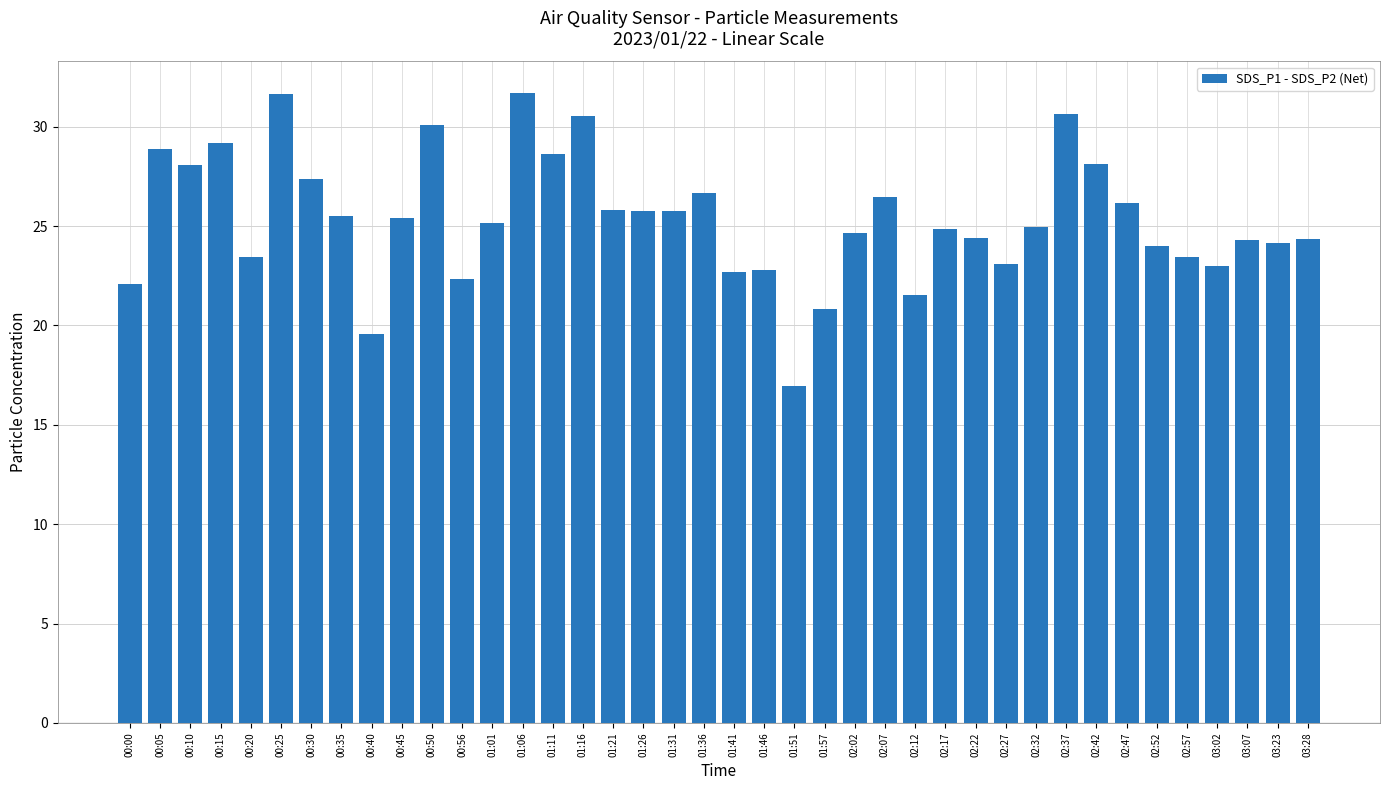

What position from the left is 02:17?

28